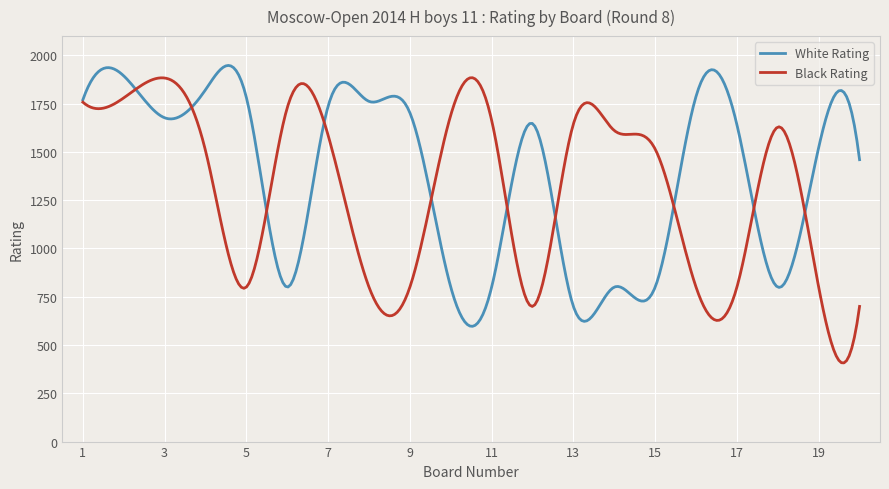

Which series has the largest range (max minus min)?

Black Rating